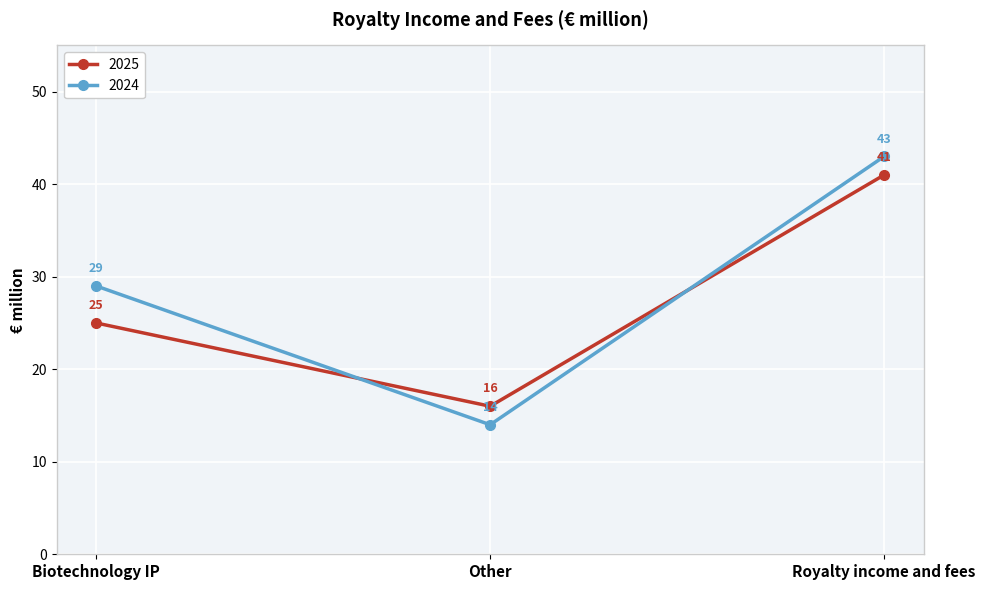

True or false: 2025 has a value of 71 at Royalty income and fees.

False